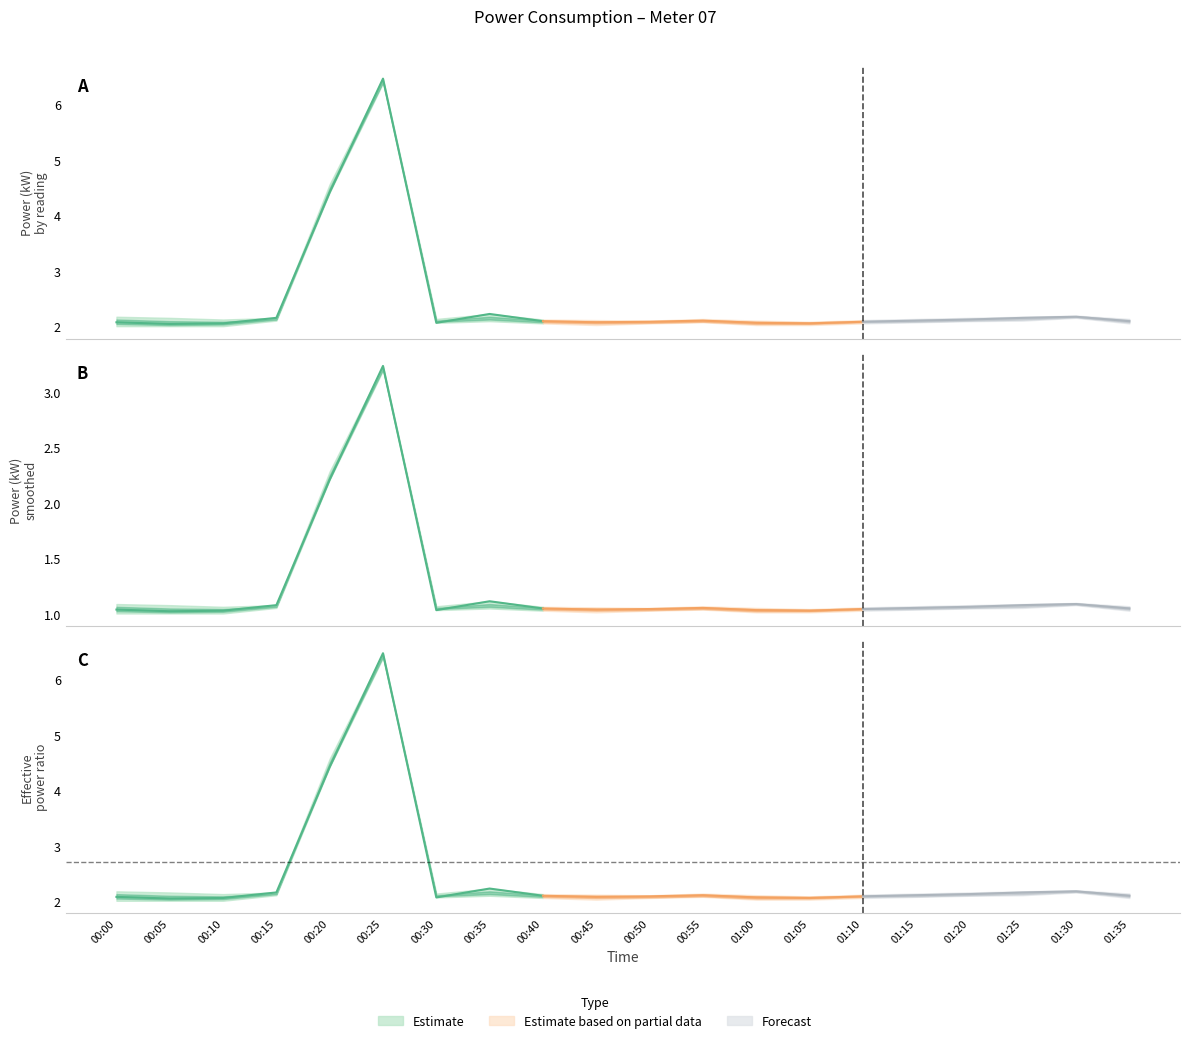

Where is the first local maximum for power_mid_lower?

00:25